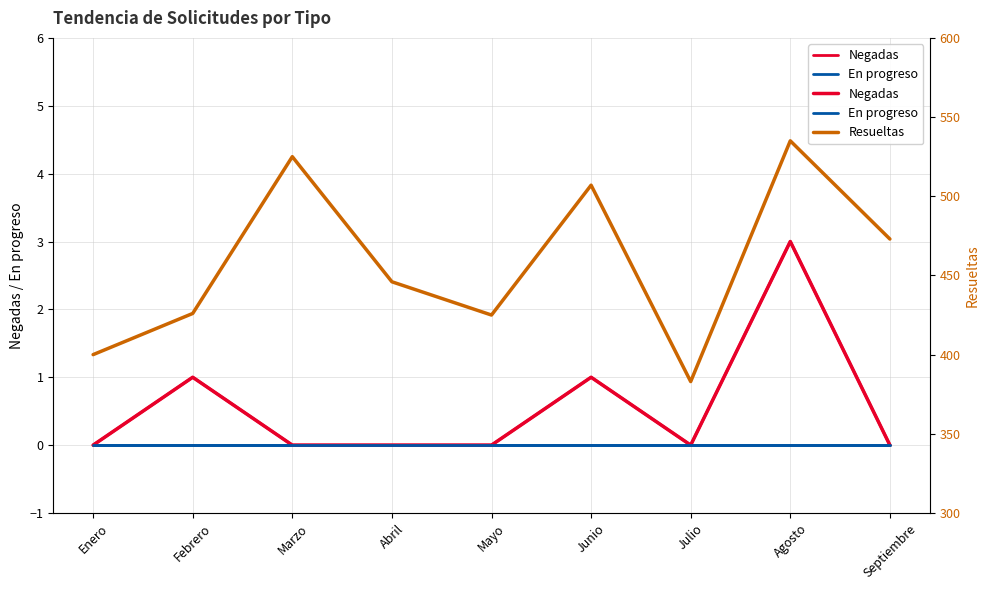

At which category does the chart reach its peak across all series?

Agosto